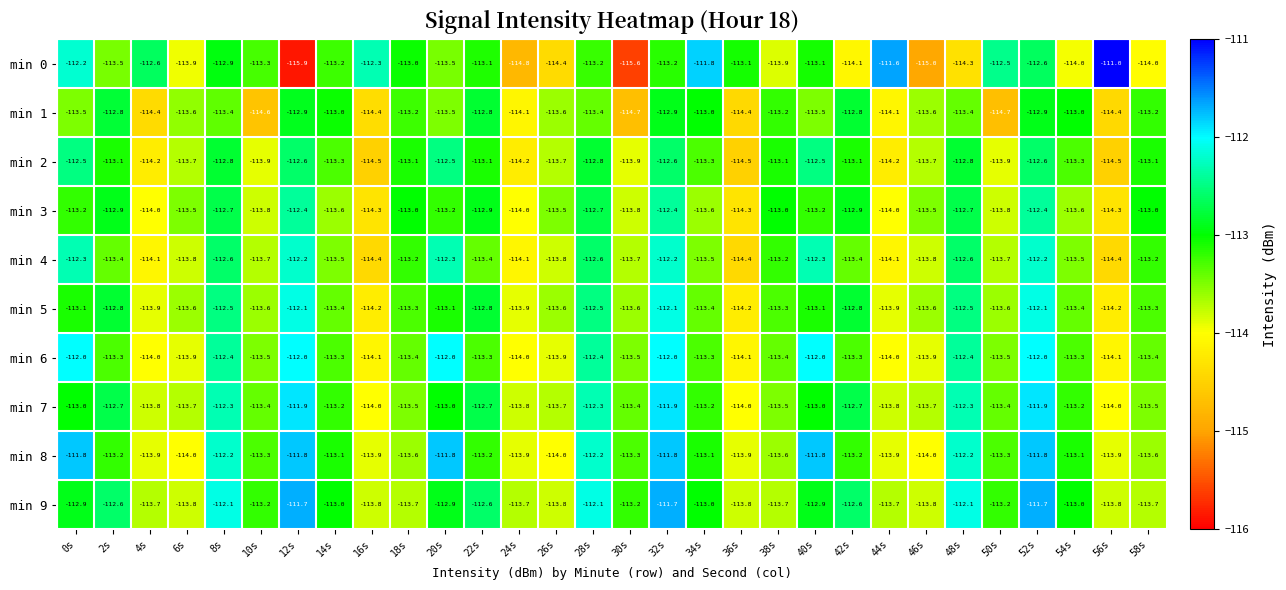

Rank the categories by min 5 value from lowest to highest.

16s, 36s, 56s, 4s, 24s, 44s, 6s, 10s, 26s, 30s, 46s, 50s, 14s, 34s, 54s, 18s, 38s, 58s, 0s, 20s, 40s, 2s, 22s, 42s, 8s, 28s, 48s, 12s, 32s, 52s